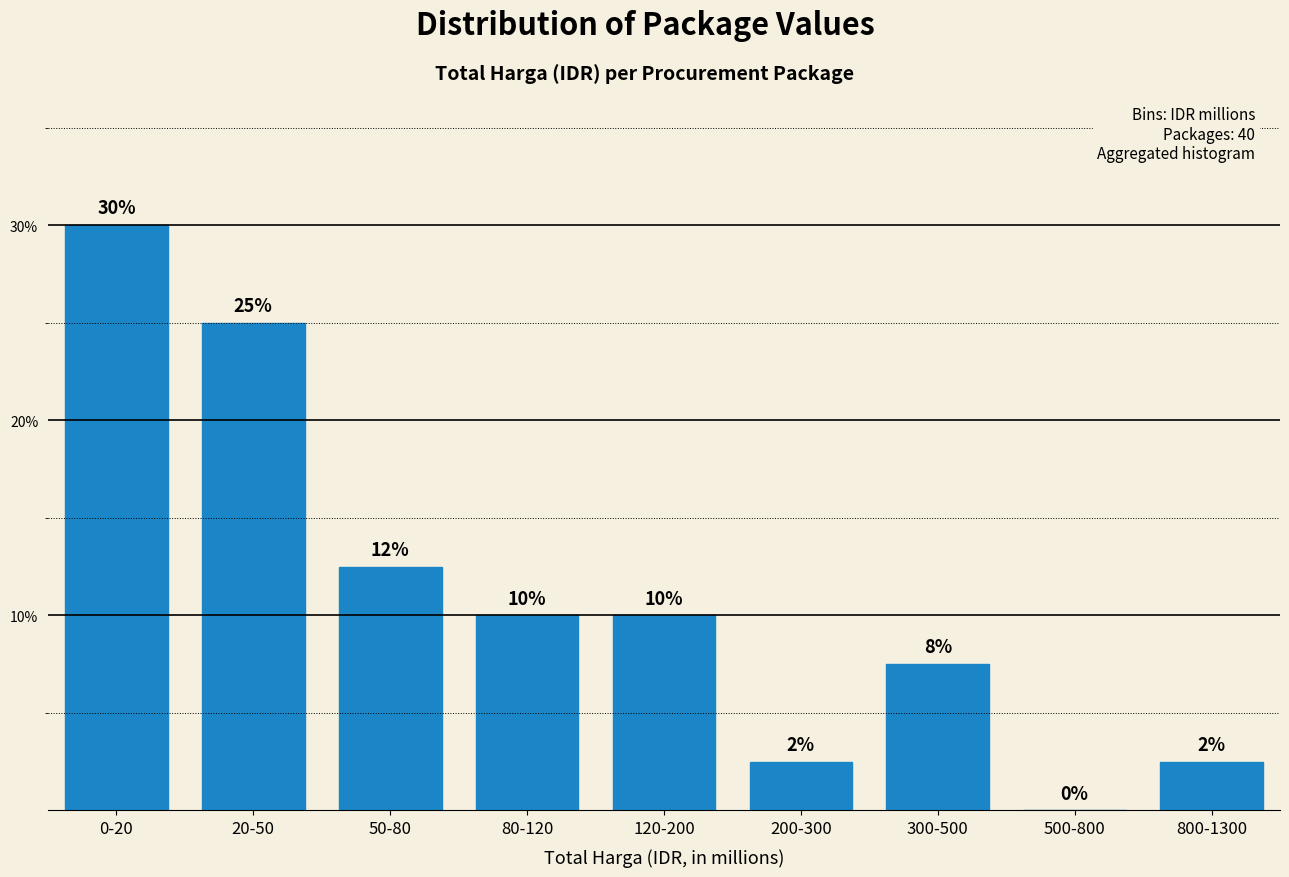

What is the sum of the values at 500-800 and 80-120?

10.0